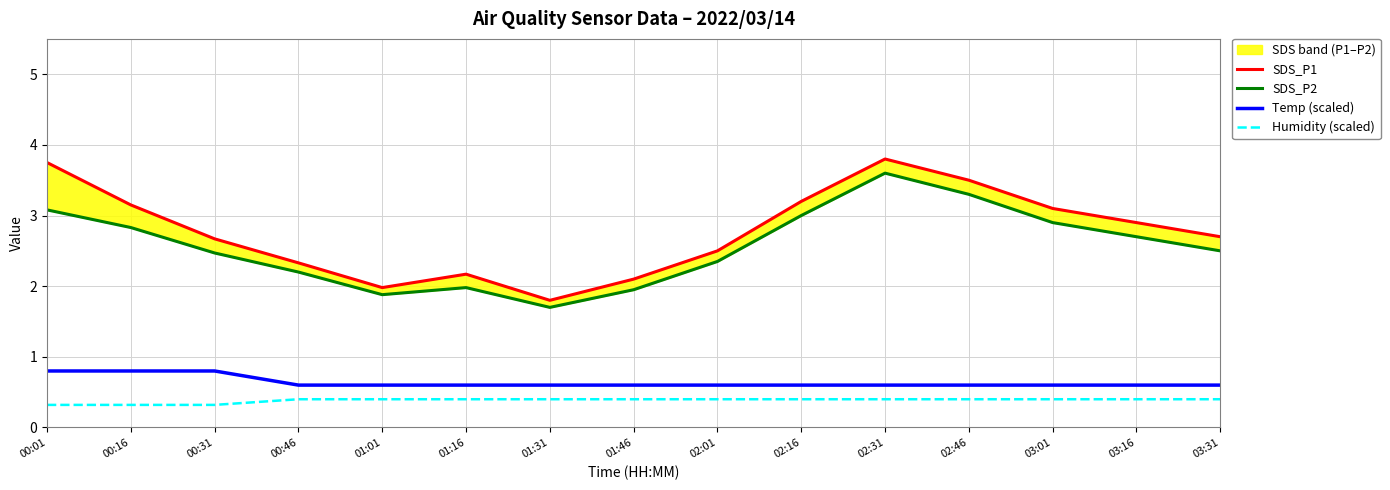

What is the label of the 8th point from the right?

01:46